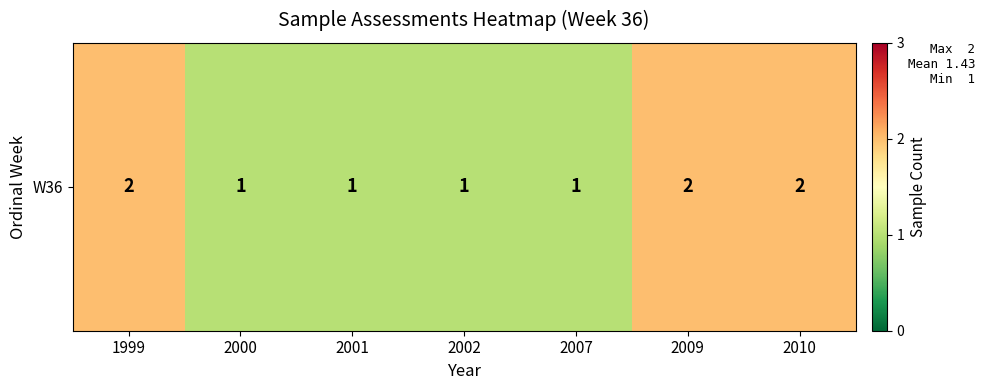

What is the minimum value shown in the chart?

1